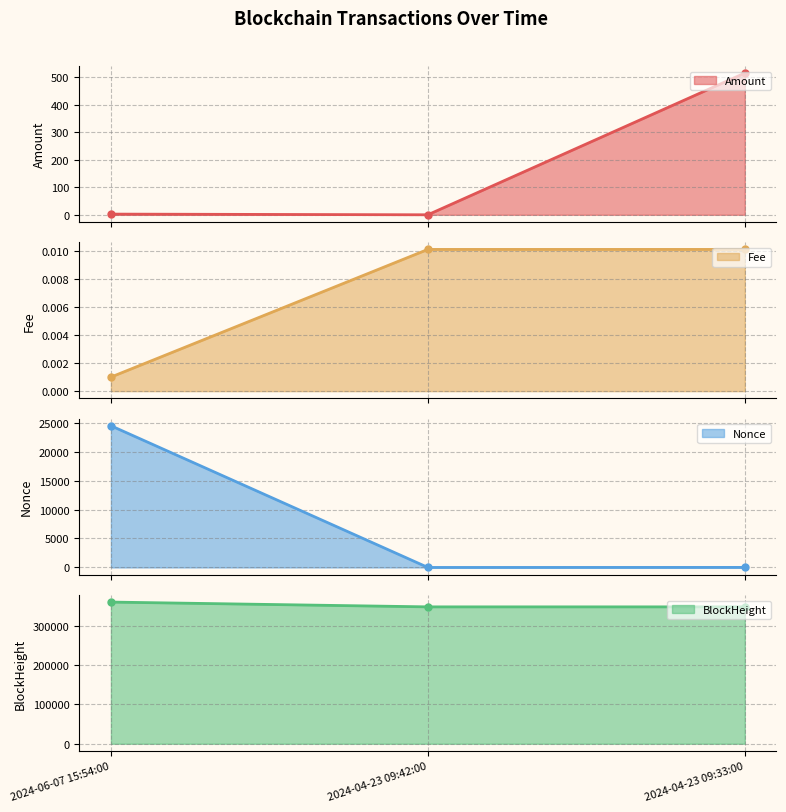

Which category has the highest value across all series?

2024-06-07 15:54:00